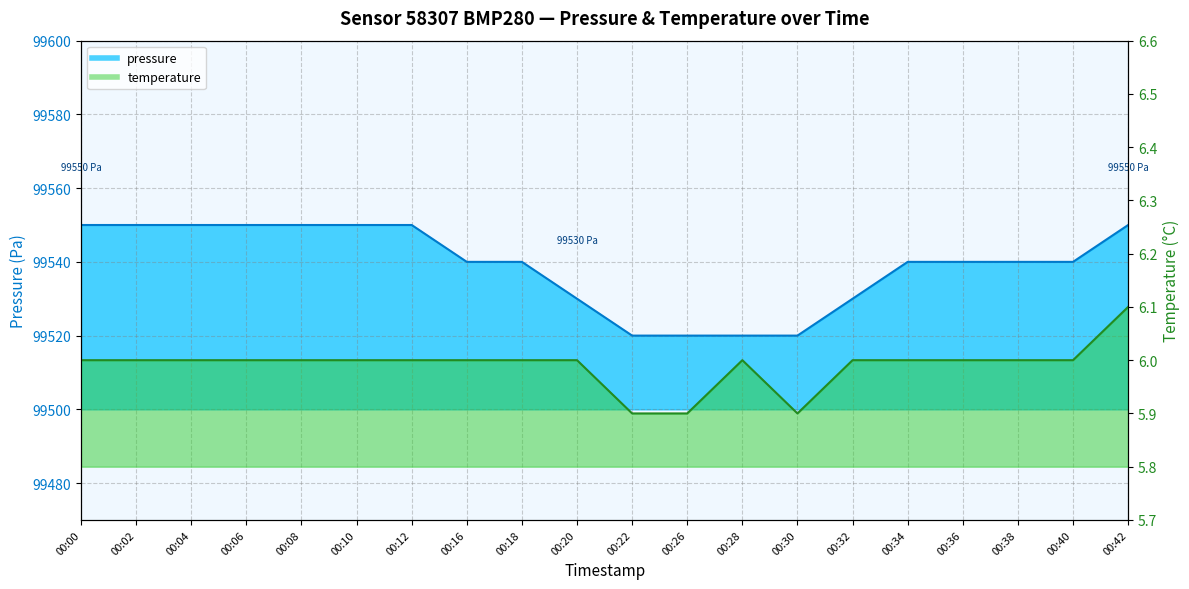

Is it true that pressure equals 99530.0 at 00:32?

True